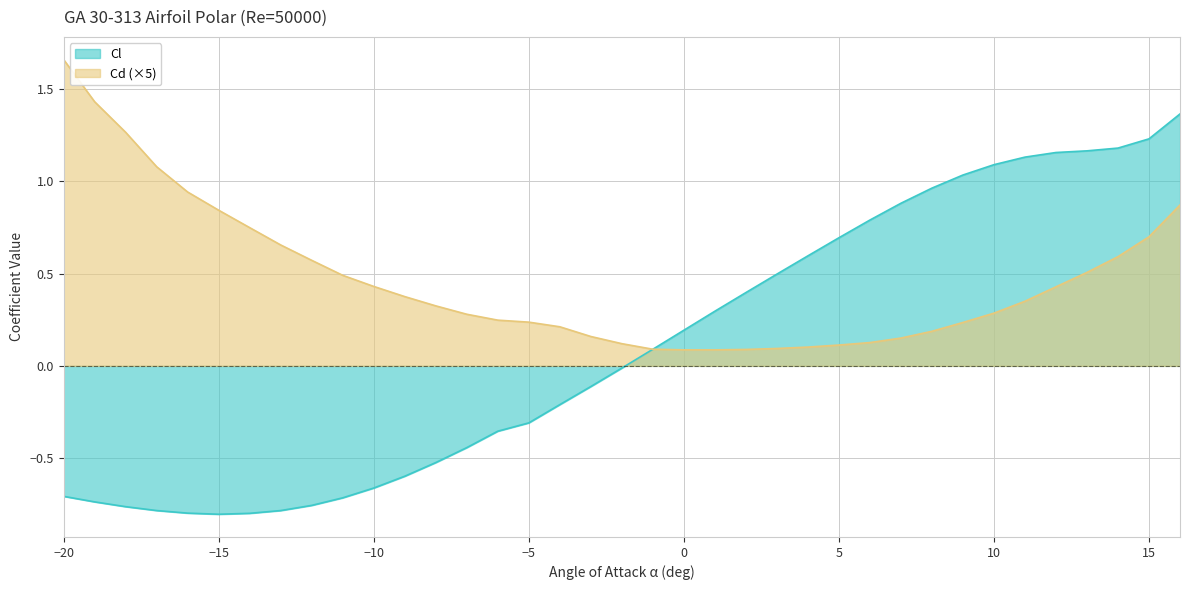

True or false: Cd has more than 2 interior local peaks.

False